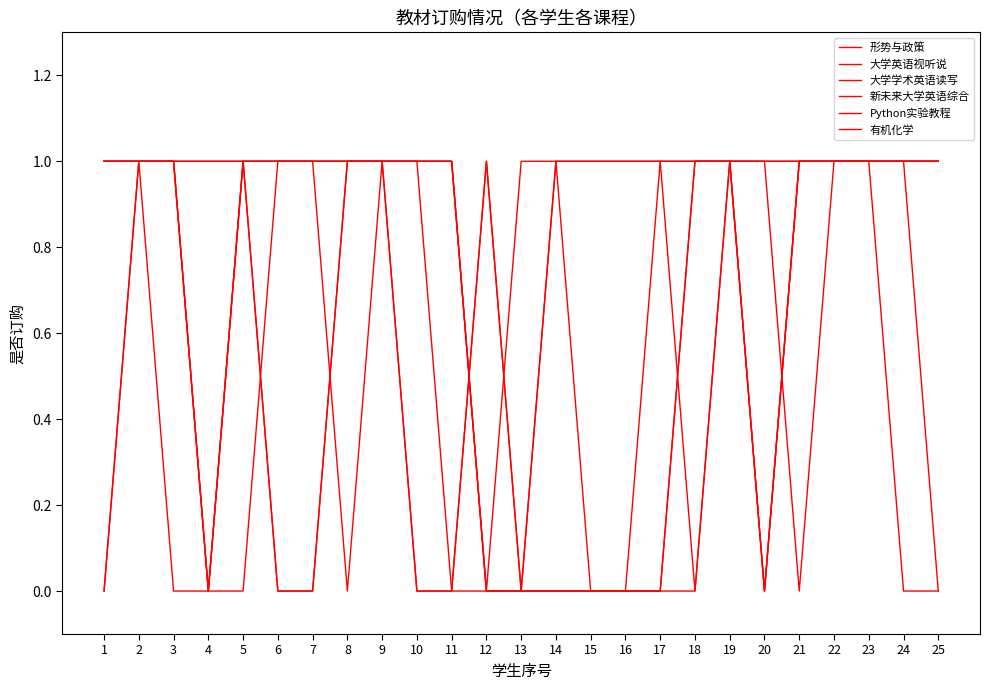

How many lines are shown in the chart?

6